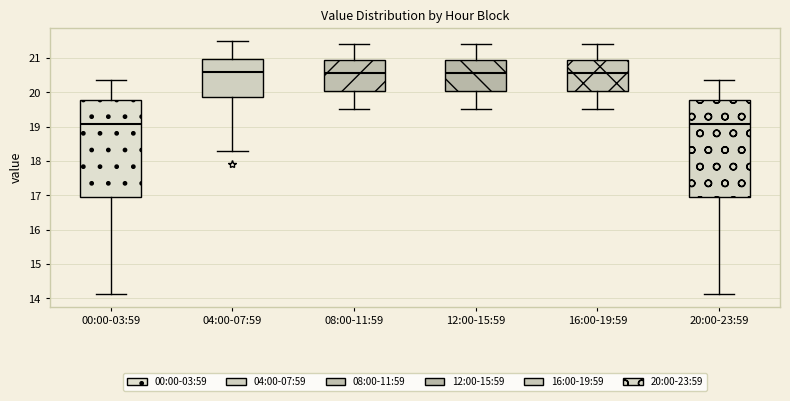

Reading left to right, transcribe this box plot: for each box, give where its median line is, the range the box spans, and where its two whiskers end, as read against the y-axis. The values are not printed on the chart, so give them approximately, as read against the axis.

00:00-03:59: median 19.1, box 17.0 to 19.8, whiskers 14.1 to 20.4
04:00-07:59: median 20.6, box 19.9 to 21.0, whiskers 18.3 to 21.5
08:00-11:59: median 20.6, box 20.1 to 20.9, whiskers 19.5 to 21.4
12:00-15:59: median 20.6, box 20.1 to 20.9, whiskers 19.5 to 21.4
16:00-19:59: median 20.6, box 20.1 to 20.9, whiskers 19.5 to 21.4
20:00-23:59: median 19.1, box 17.0 to 19.8, whiskers 14.1 to 20.4